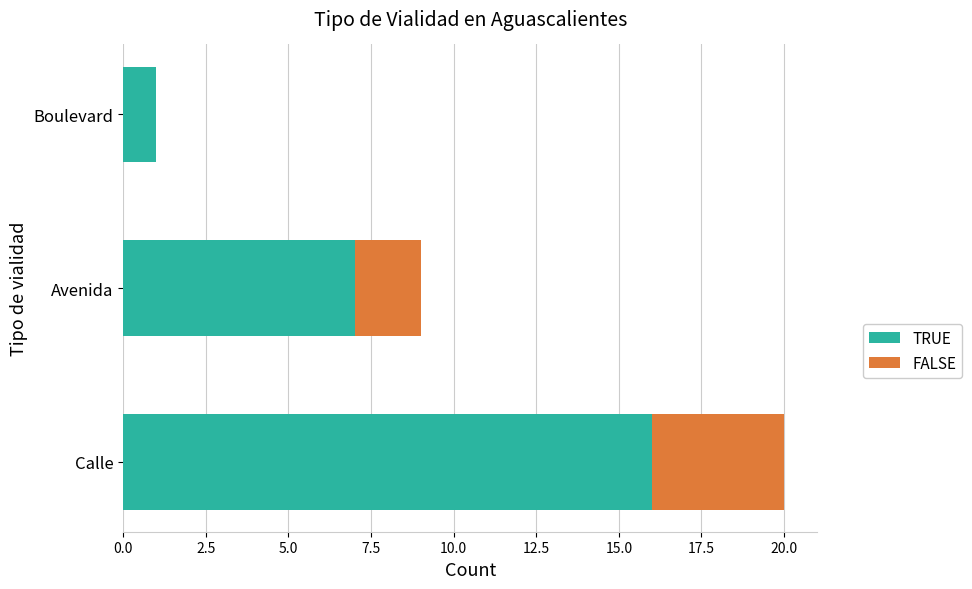

At which label is TRUE closest to 8?

Avenida